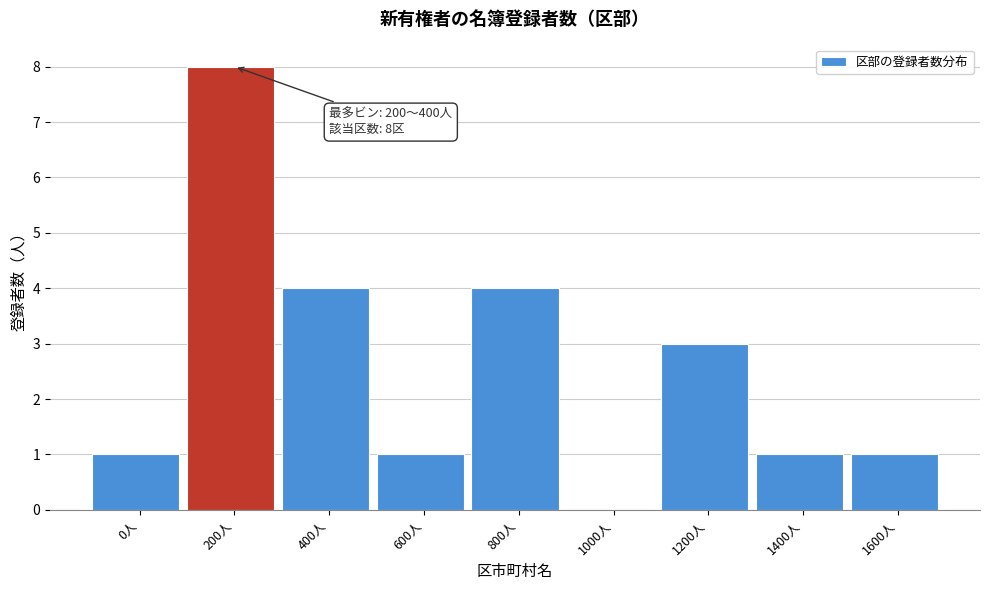

Reading left to right, transcribe all the data shown in this chart.

0人=1	200人=8	400人=4	600人=1	800人=4	1000人=0	1200人=3	1400人=1	1600人=1